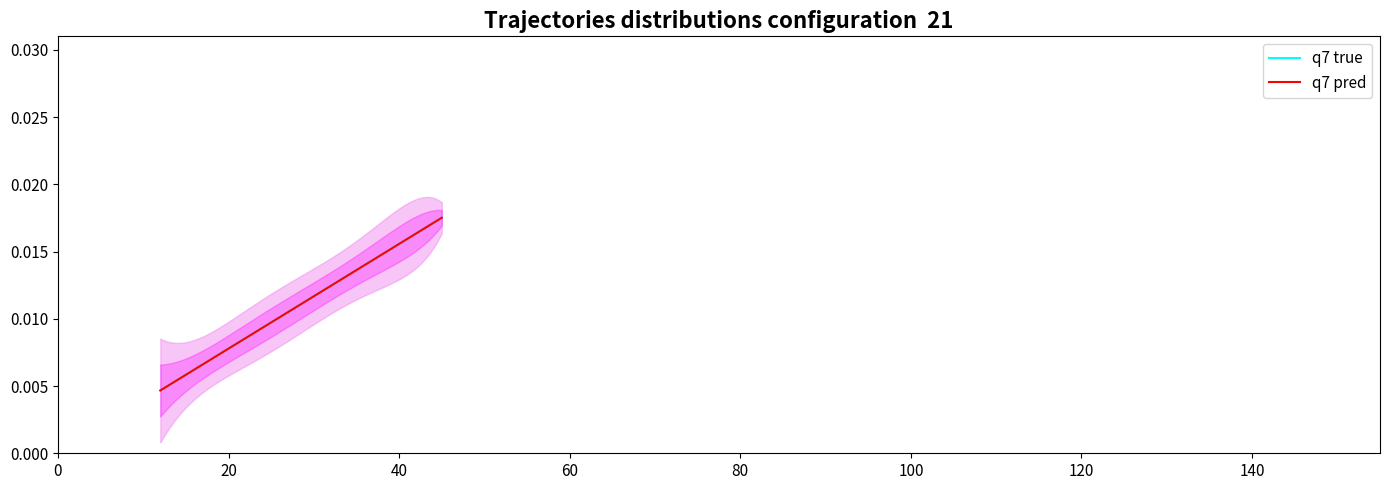

Does the chart have visible grid lines?

No